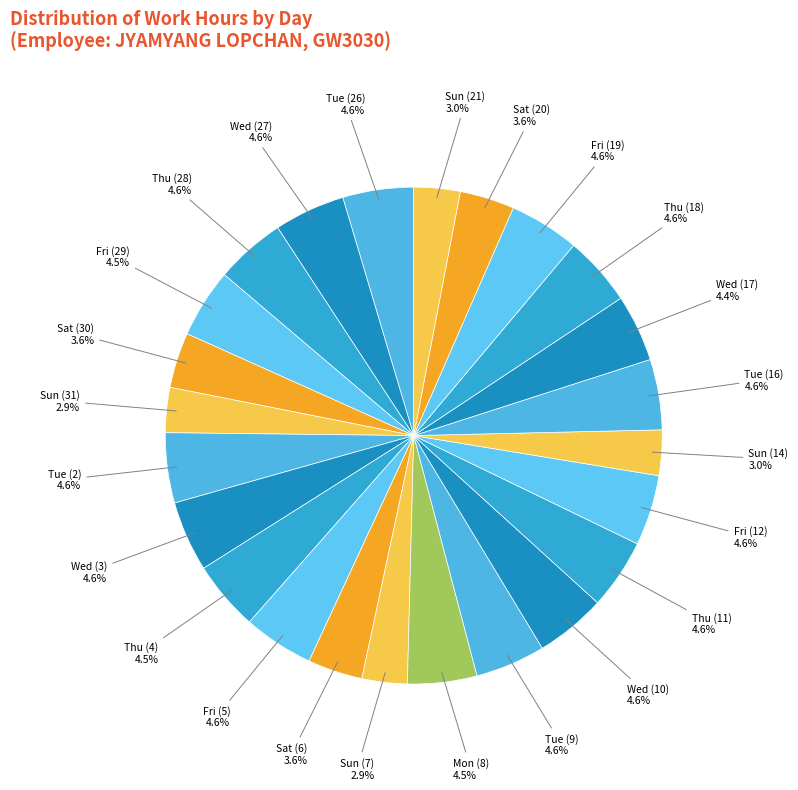

What is the total percentage of Wed (10) and Thu (11)?

9.2%